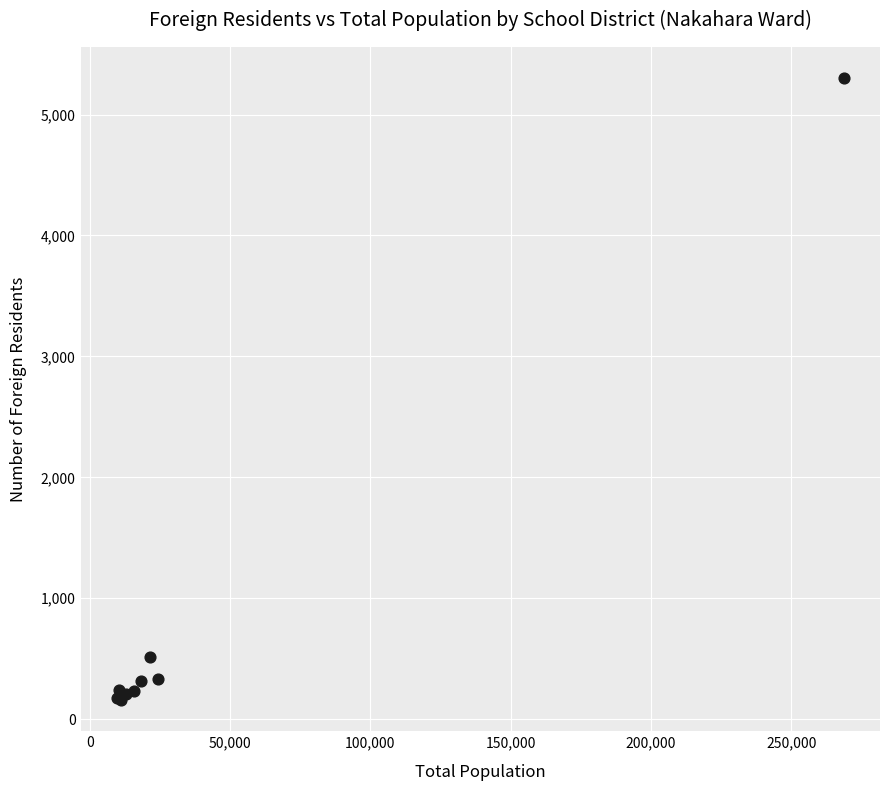

What Y value in the scatter plot is closest to 2729?

513